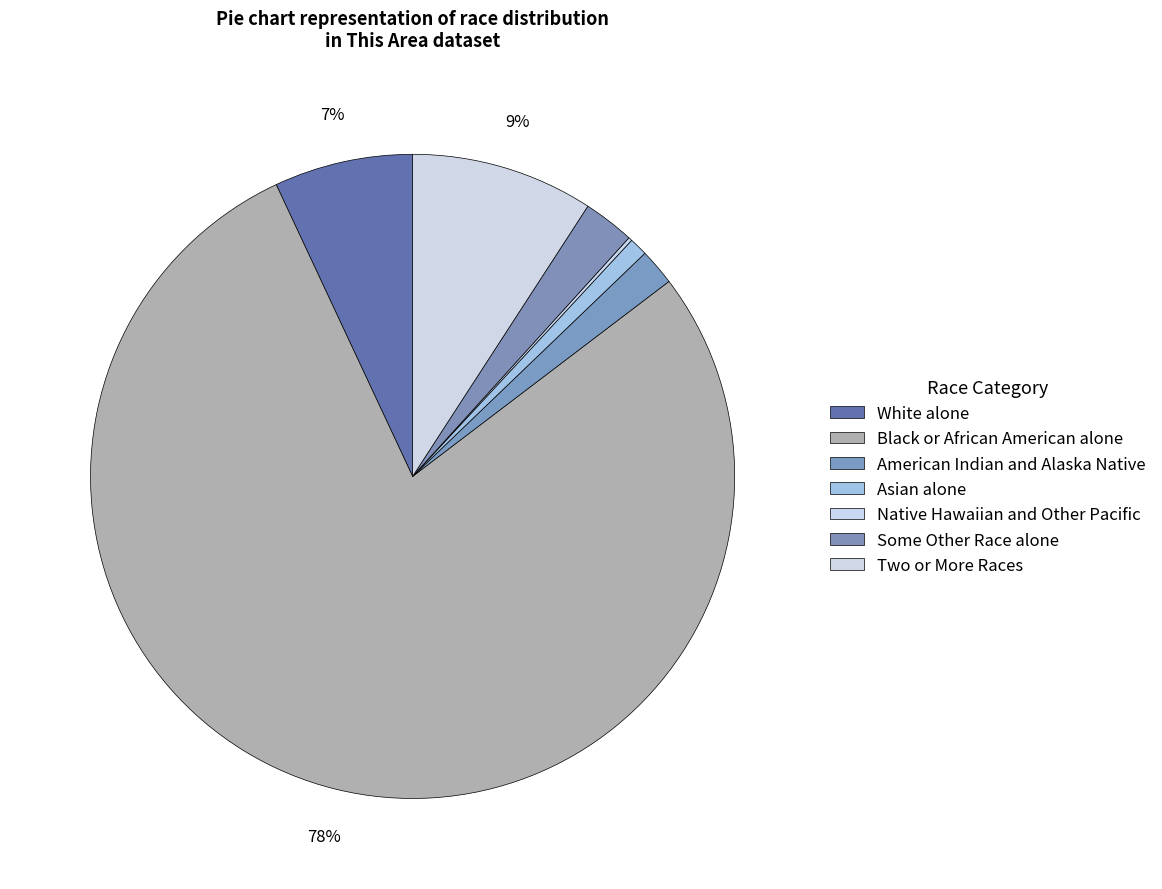

How much of the chart is everything except Native Hawaiian and Other Pacific?

99.8%